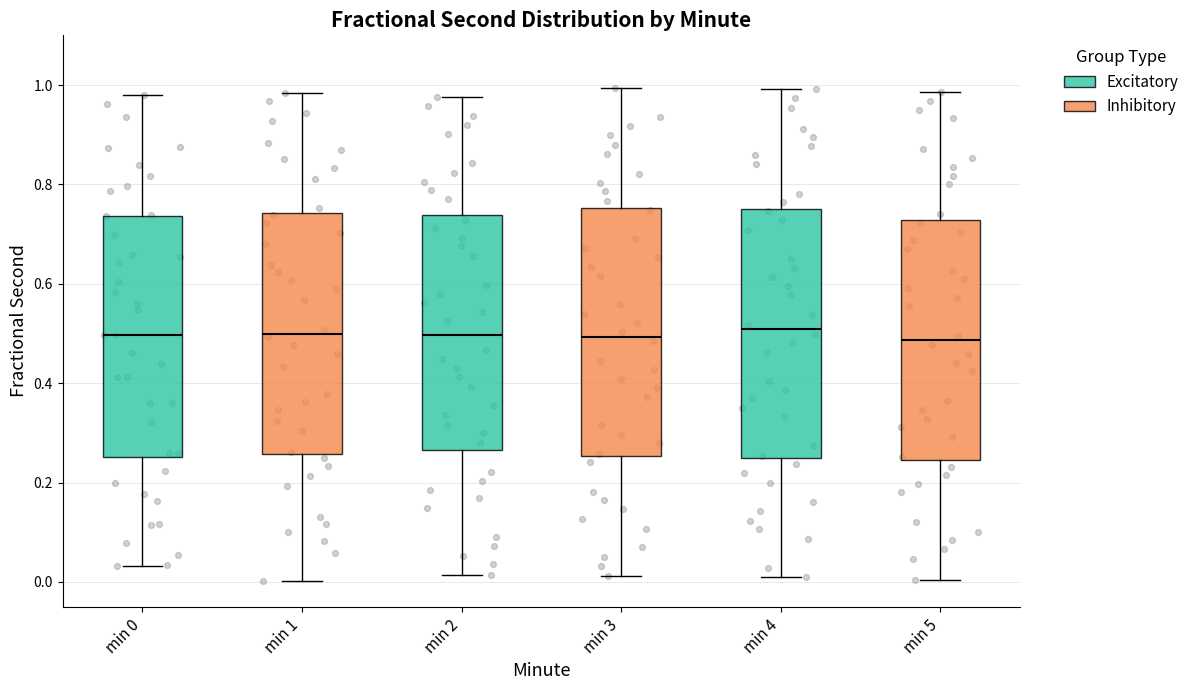

Reading left to right, transcribe this box plot: for each box, give where its median line is, the range the box spans, and where its two whiskers end, as read against the y-axis. The values are not printed on the chart, so give them approximately, as read against the axis.

min 0: median 0.50, box 0.26 to 0.74, whiskers 0.04 to 0.98
min 1: median 0.50, box 0.26 to 0.74, whiskers 0.00 to 0.98
min 2: median 0.50, box 0.26 to 0.74, whiskers 0.02 to 0.98
min 3: median 0.50, box 0.26 to 0.76, whiskers 0.02 to 1.00
min 4: median 0.50, box 0.24 to 0.76, whiskers 0.00 to 1.00
min 5: median 0.48, box 0.24 to 0.72, whiskers 0.00 to 0.98